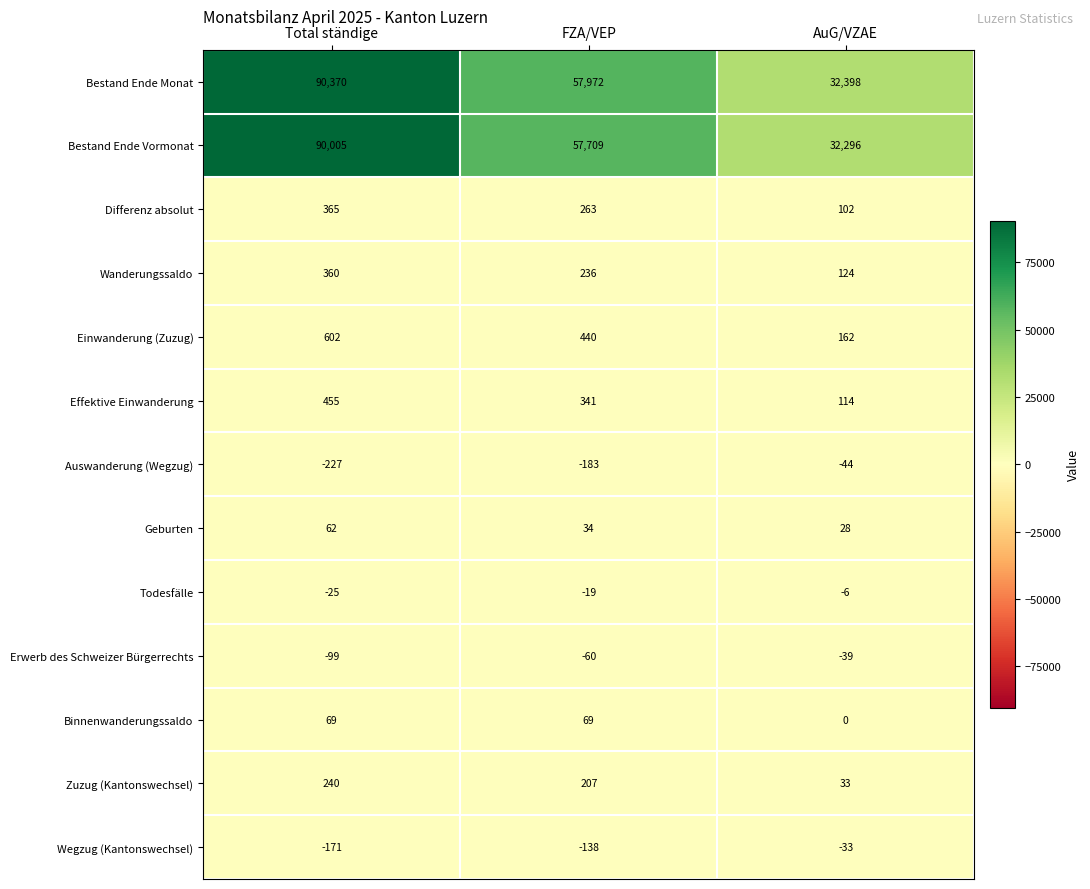

What is the total value across all series at FZA/VEP?

116871